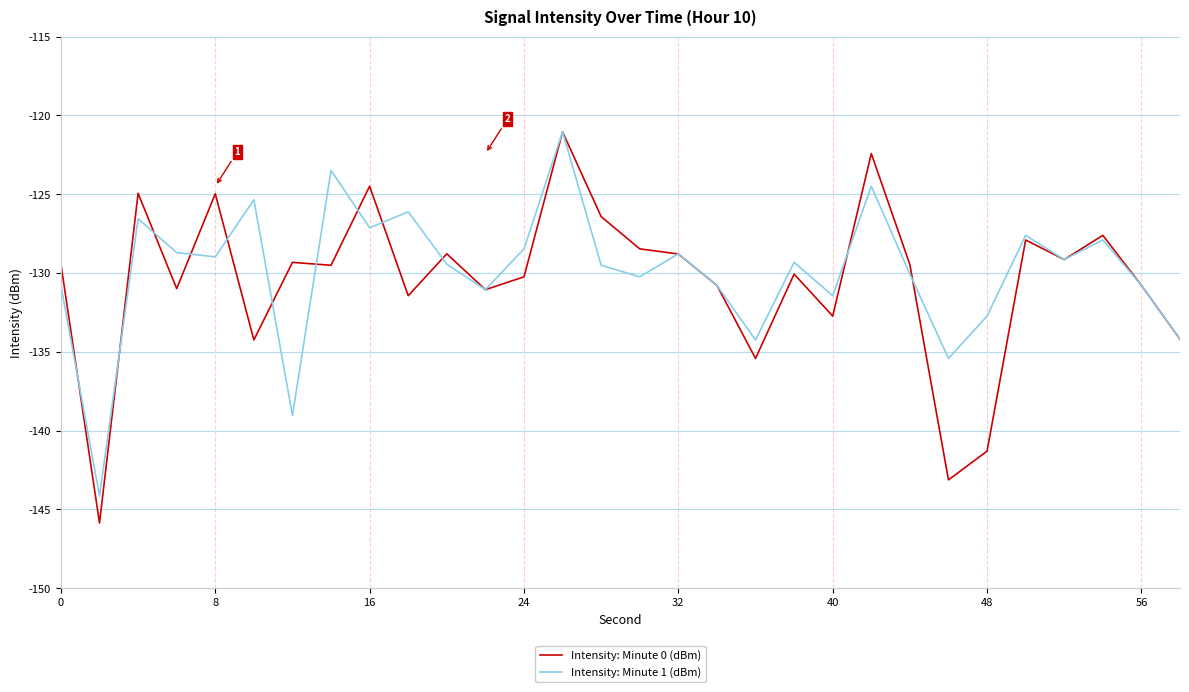

What is the maximum value for Intensity: Minute 0 (dBm)?

-121.0